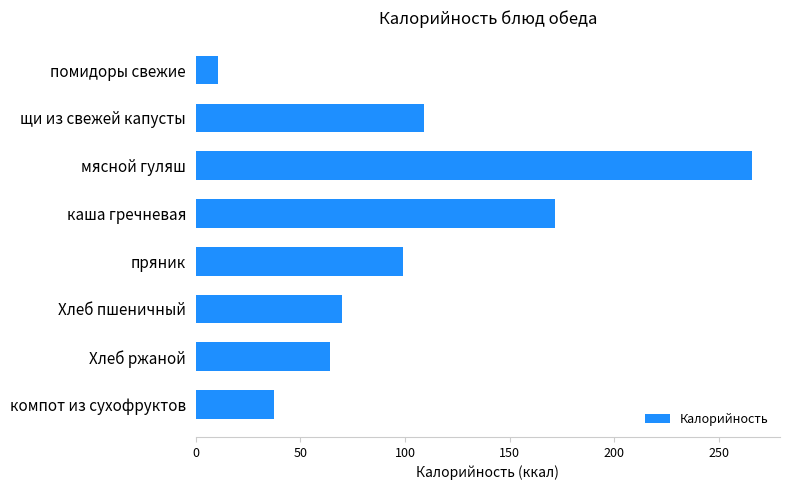

The chart shows a value of 135.9 at мясной гуляш. True or false?

False